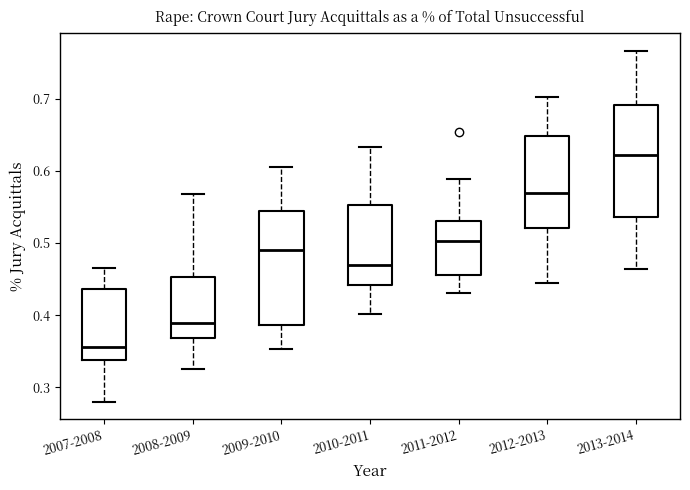

Reading left to right, read every box against the y-axis: the position of its median line, the range the box covers, and the ends of its whiskers. The values are not printed on the chart, so give them approximately, as read against the axis.

2007-2008: median 0.36, box 0.34 to 0.44, whiskers 0.28 to 0.47
2008-2009: median 0.39, box 0.37 to 0.45, whiskers 0.33 to 0.57
2009-2010: median 0.49, box 0.39 to 0.54, whiskers 0.35 to 0.61
2010-2011: median 0.47, box 0.44 to 0.55, whiskers 0.40 to 0.63
2011-2012: median 0.50, box 0.46 to 0.53, whiskers 0.43 to 0.59
2012-2013: median 0.57, box 0.52 to 0.65, whiskers 0.44 to 0.70
2013-2014: median 0.62, box 0.54 to 0.69, whiskers 0.46 to 0.77